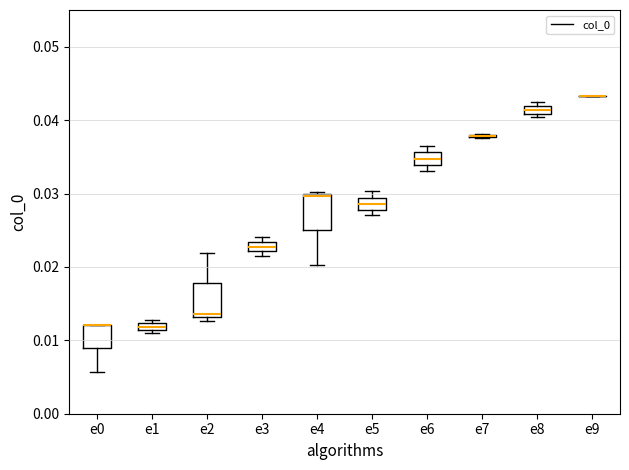

Where is the upper edge of the box for e1 on the y-axis? The values are not printed on the chart, so give them approximately, as read against the axis.

0.012